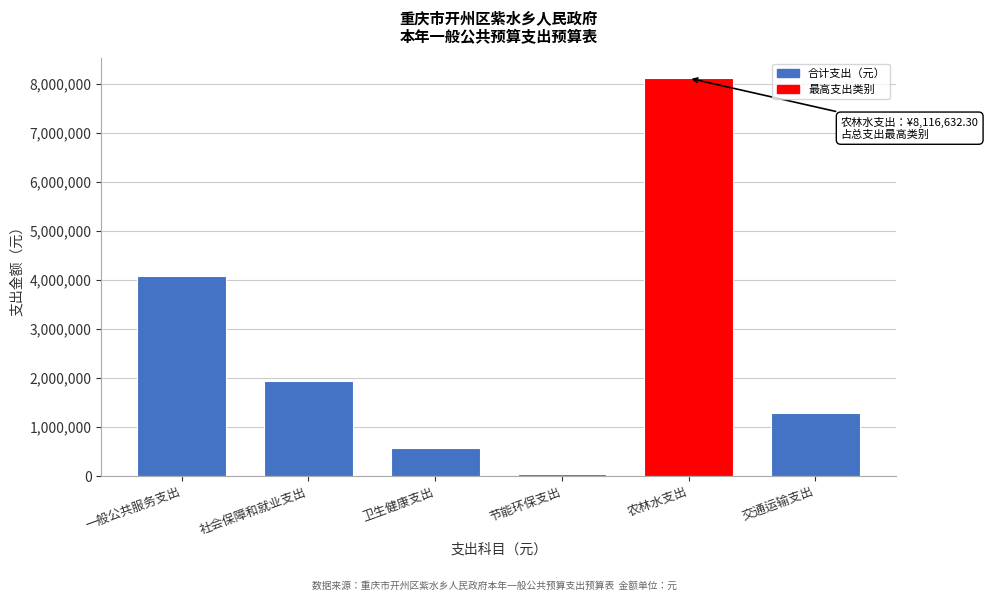

Reading right to left, transcribe all the data shown in this chart.

1293815.4	8116632.3	32548.4	577403.1	1930452.2	4085227.0